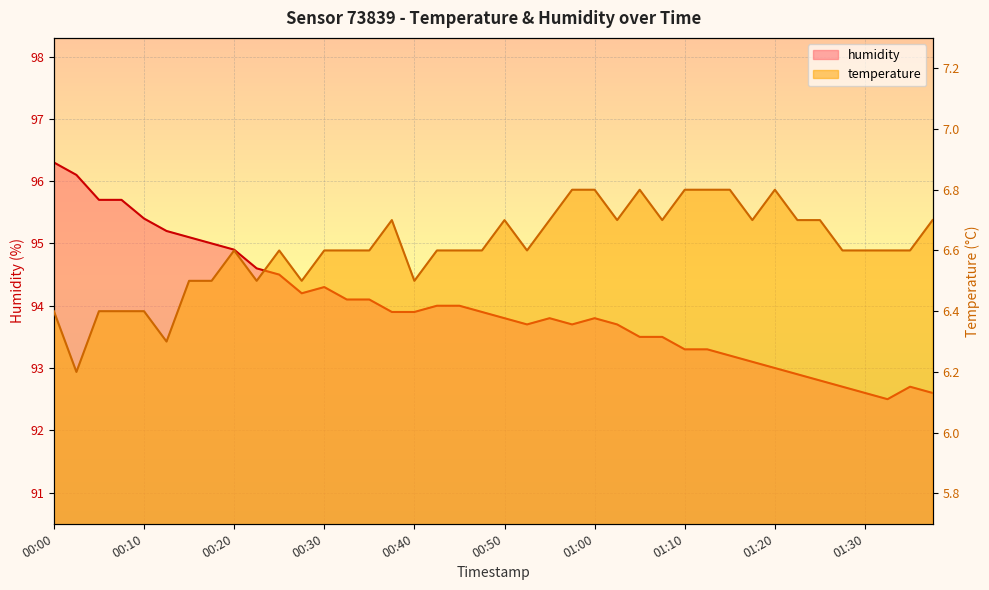

What is the difference between the maximum and second lowest values in the humidity series?

3.7